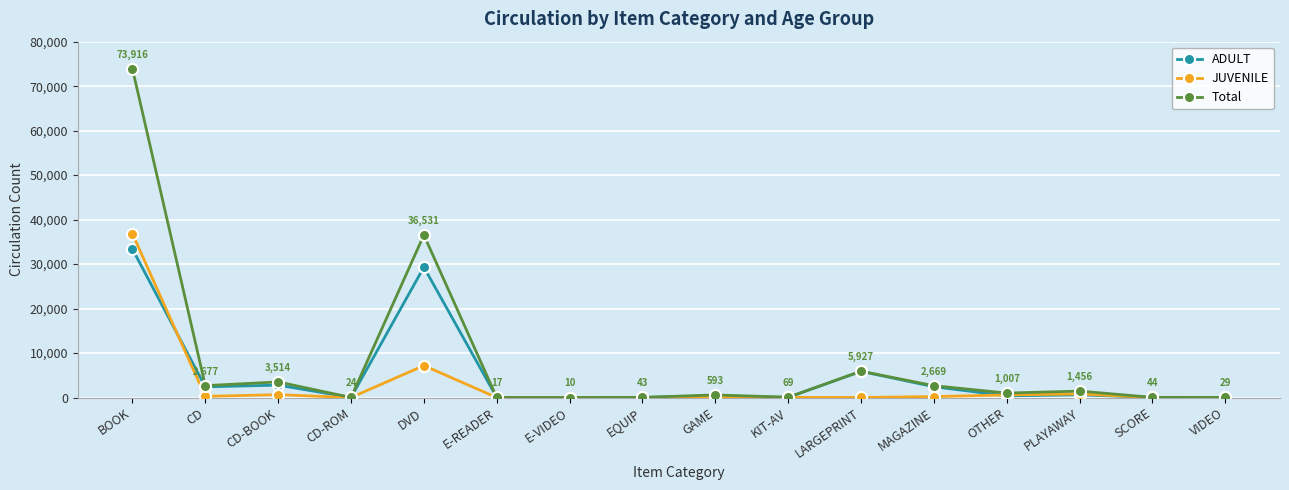

How many lines are shown in the chart?

3